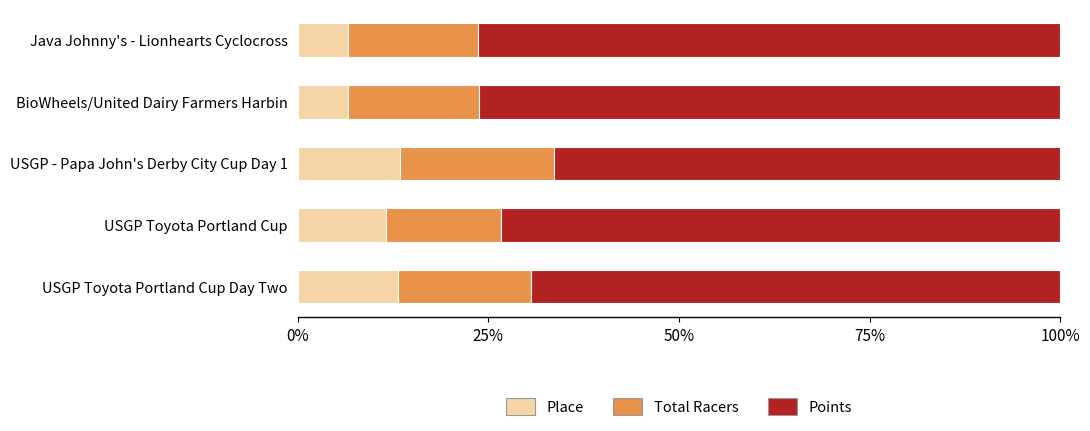

How many data points does each series have?

5